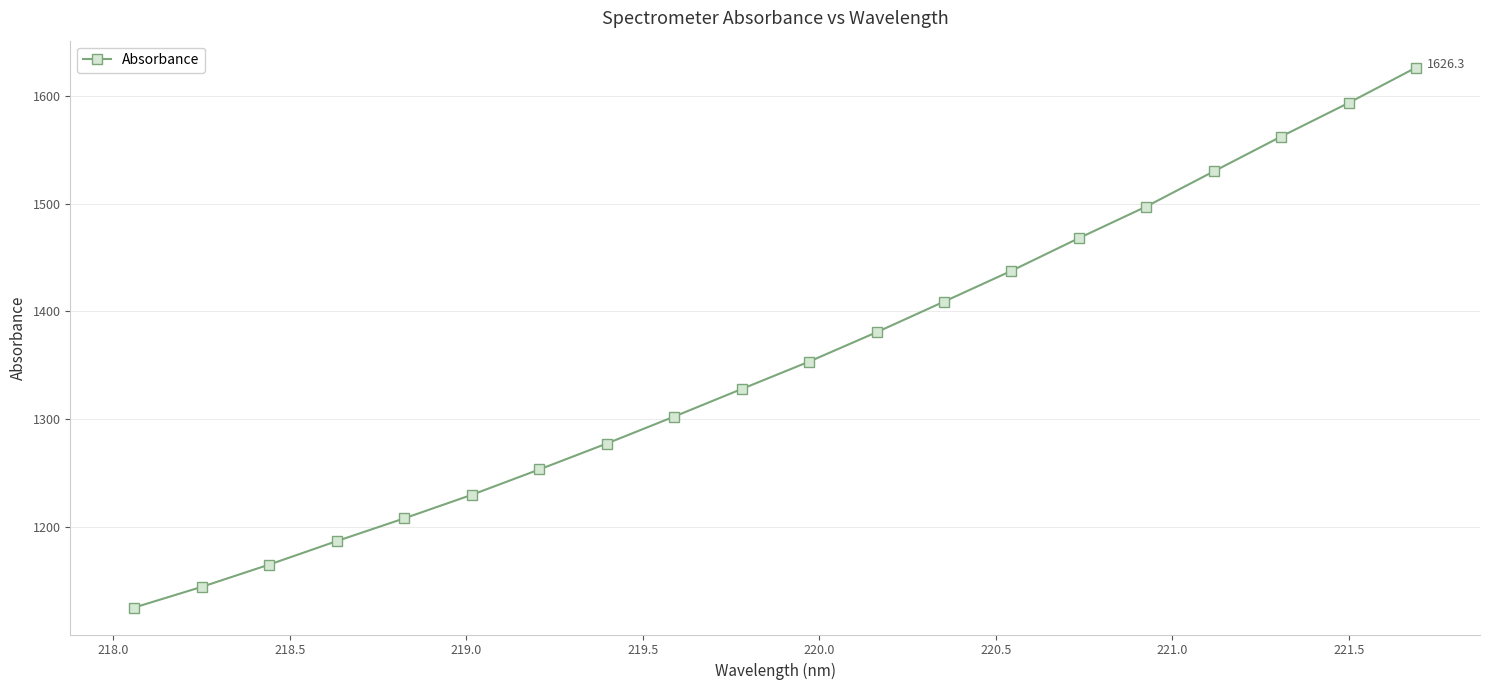

True or false: there are more than 1 points higher than both neighbors.

False